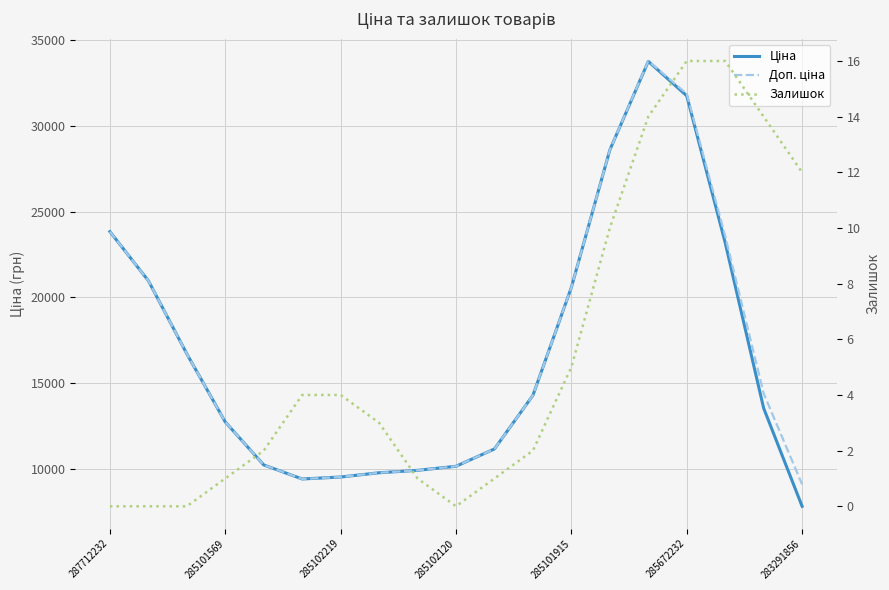

True or false: Ціна has a value of 2688.9 at 283291856.

False